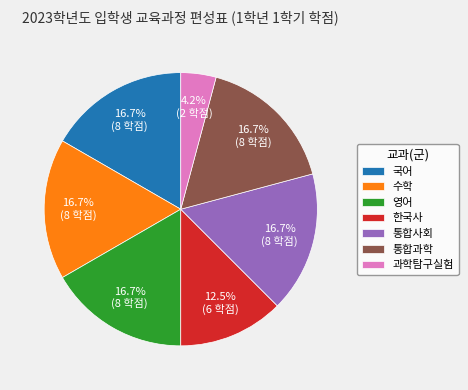

What percentage is NOT represented by 영어?

83.3%